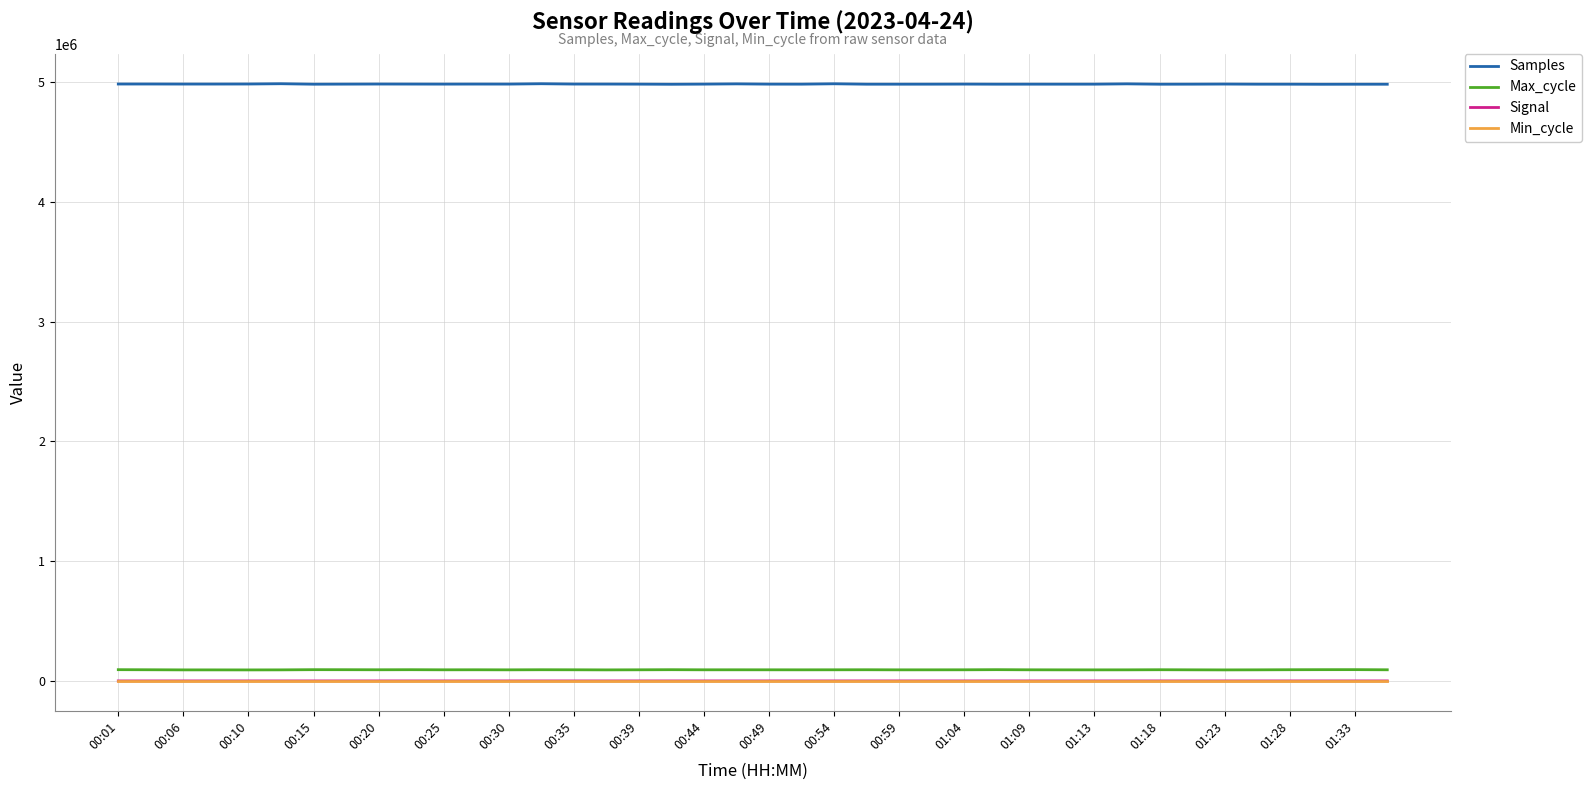

True or false: Max_cycle and Signal cross at least once.

False